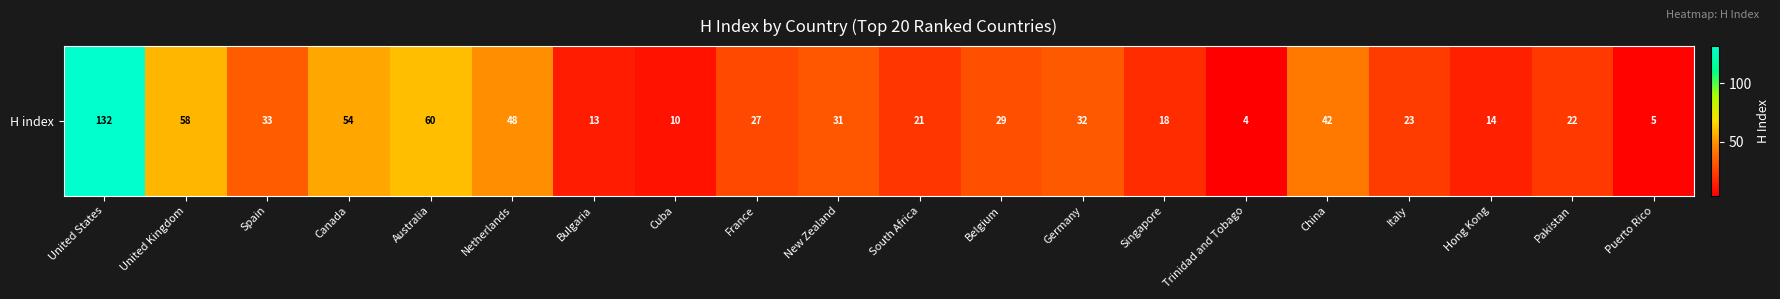

What is the sum of all values?

676